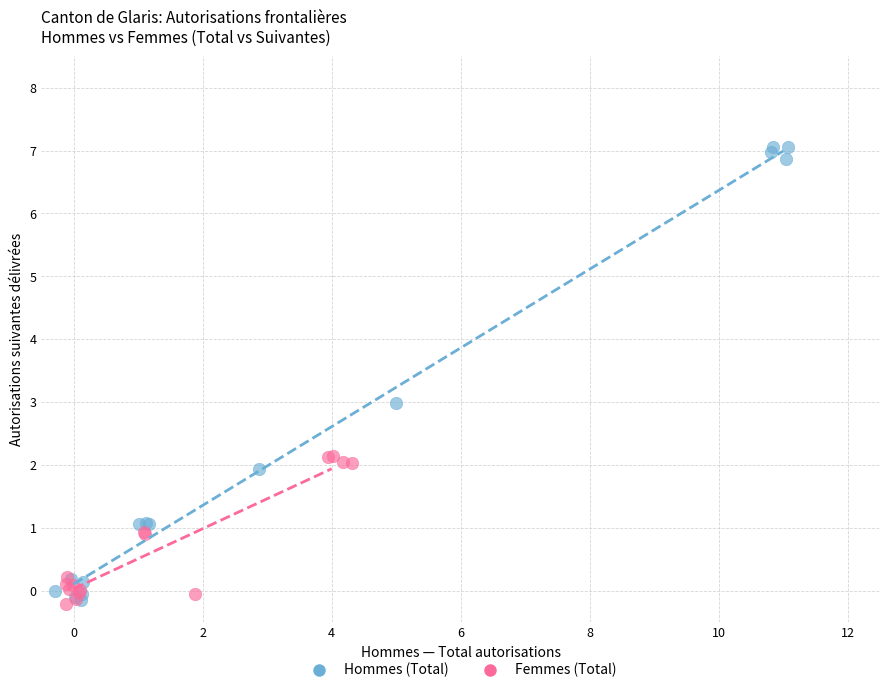

What are all the series names shown in the legend?

Hommes (Total), Femmes (Total)